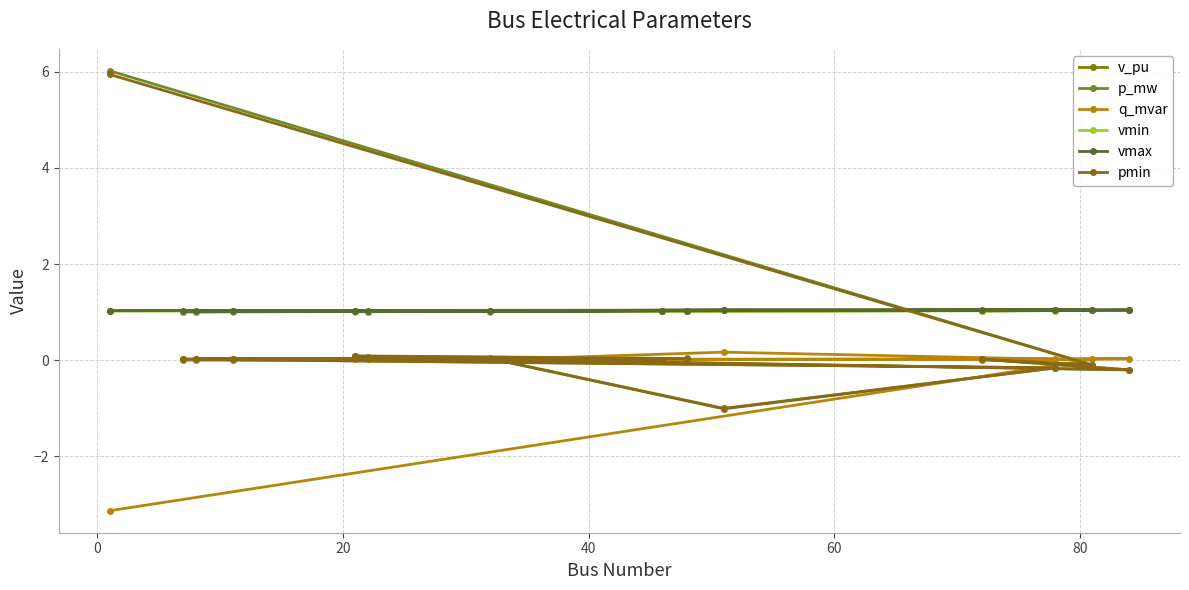

How many times do vmax and p_mw cross each other?

1